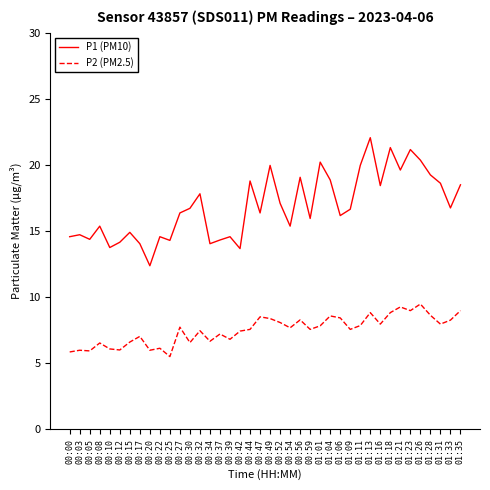

How many series are shown in this chart?

2